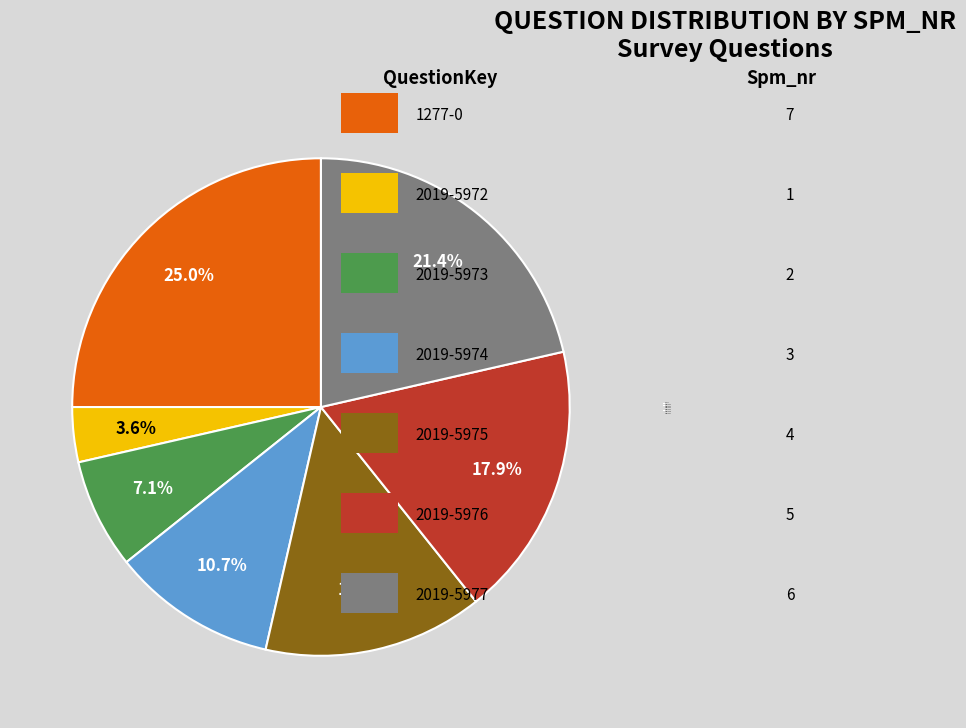

How many slices are in this pie chart?

7